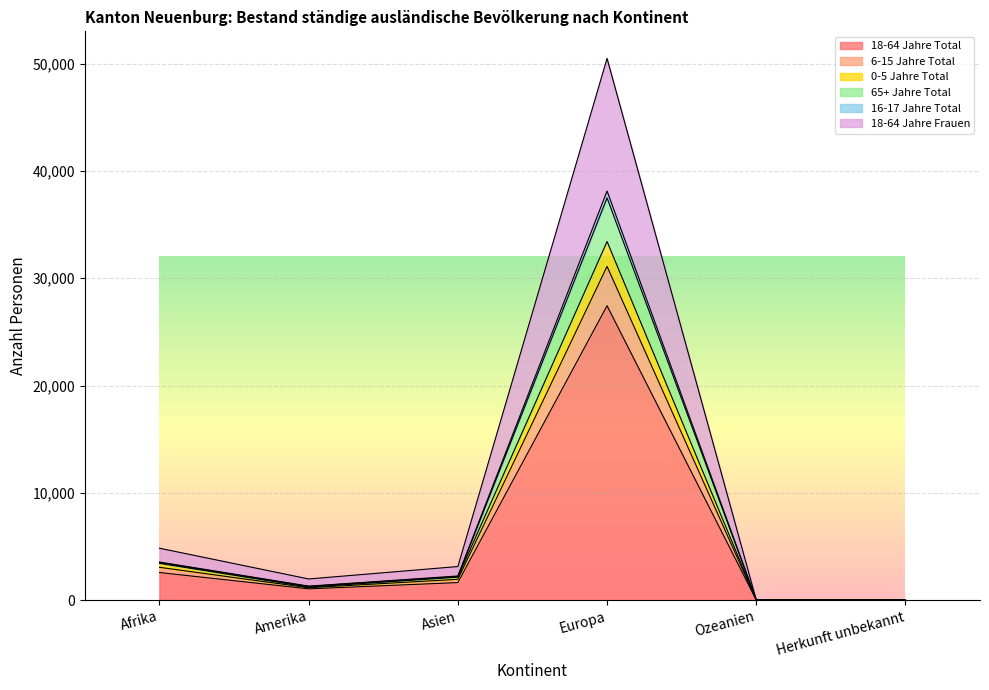

Which series has the largest range (max minus min)?

18-64 Jahre Frauen